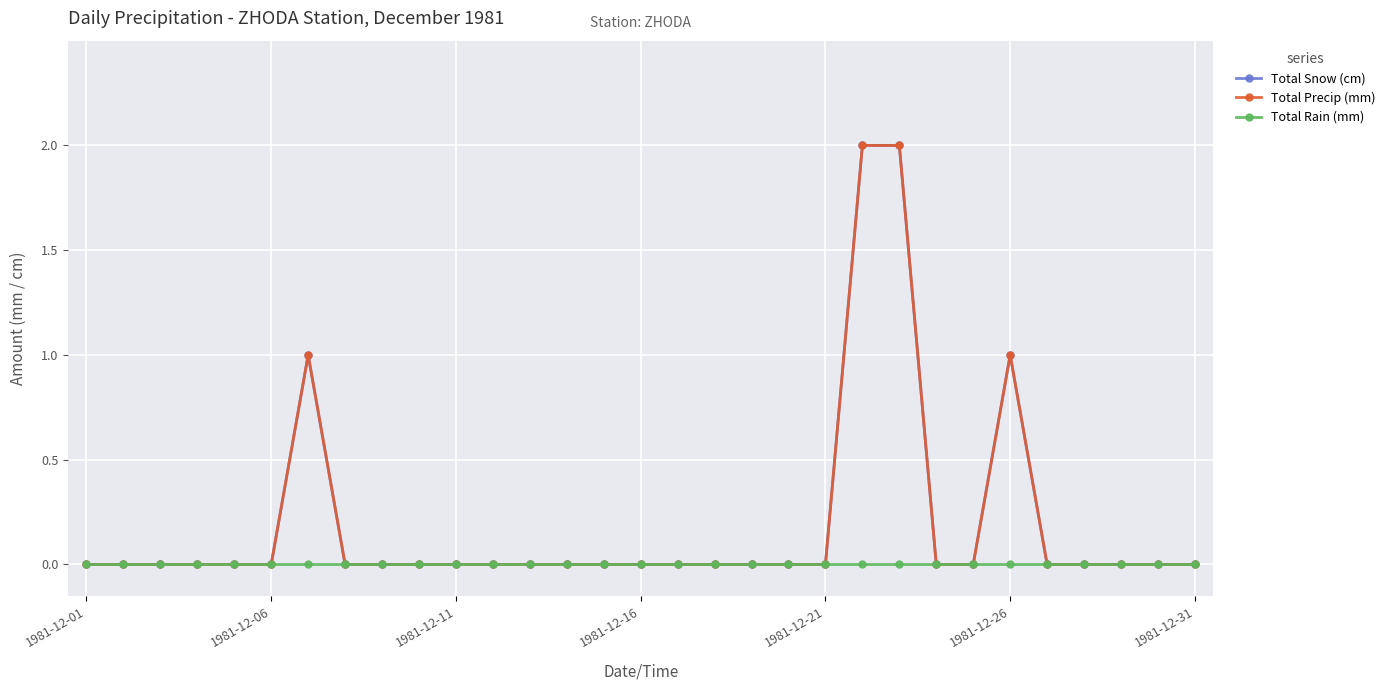

Which series has the largest range (max minus min)?

Total Snow (cm)